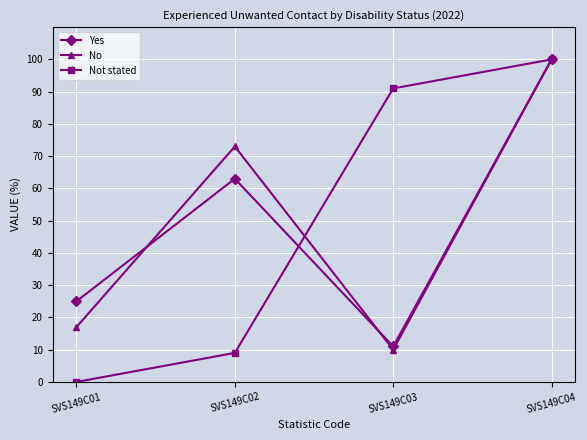

What is the value of the No point at the 1st from the left?

17